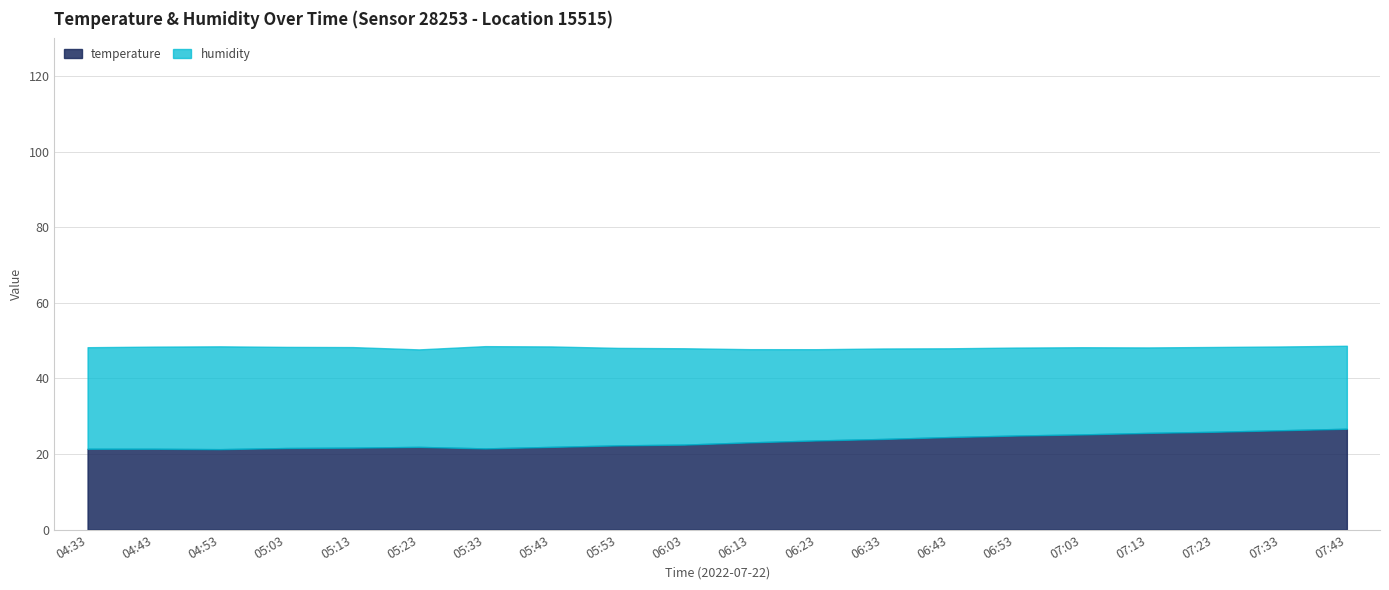

At which category does humidity reach its first local valley?

05:23